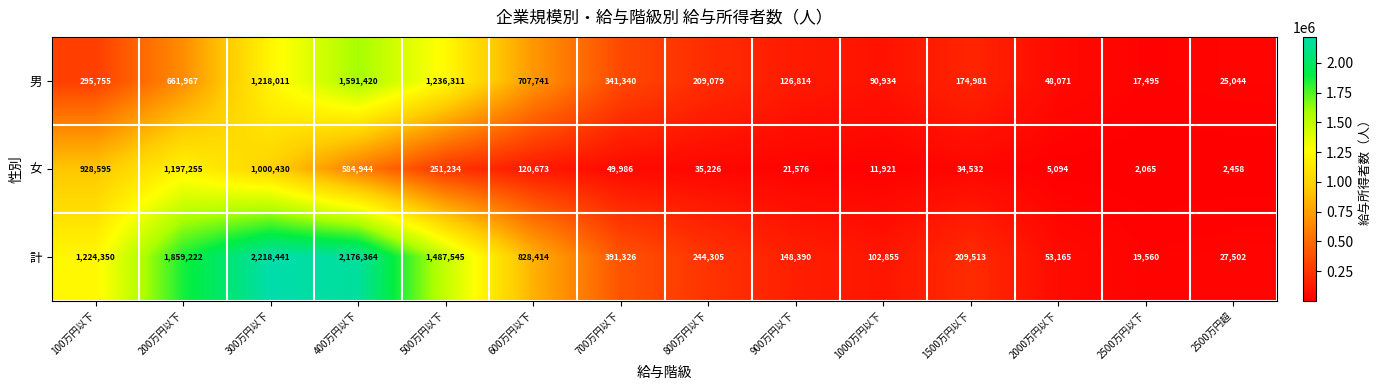

What is the total value across all series at 100万円以下?

2448700